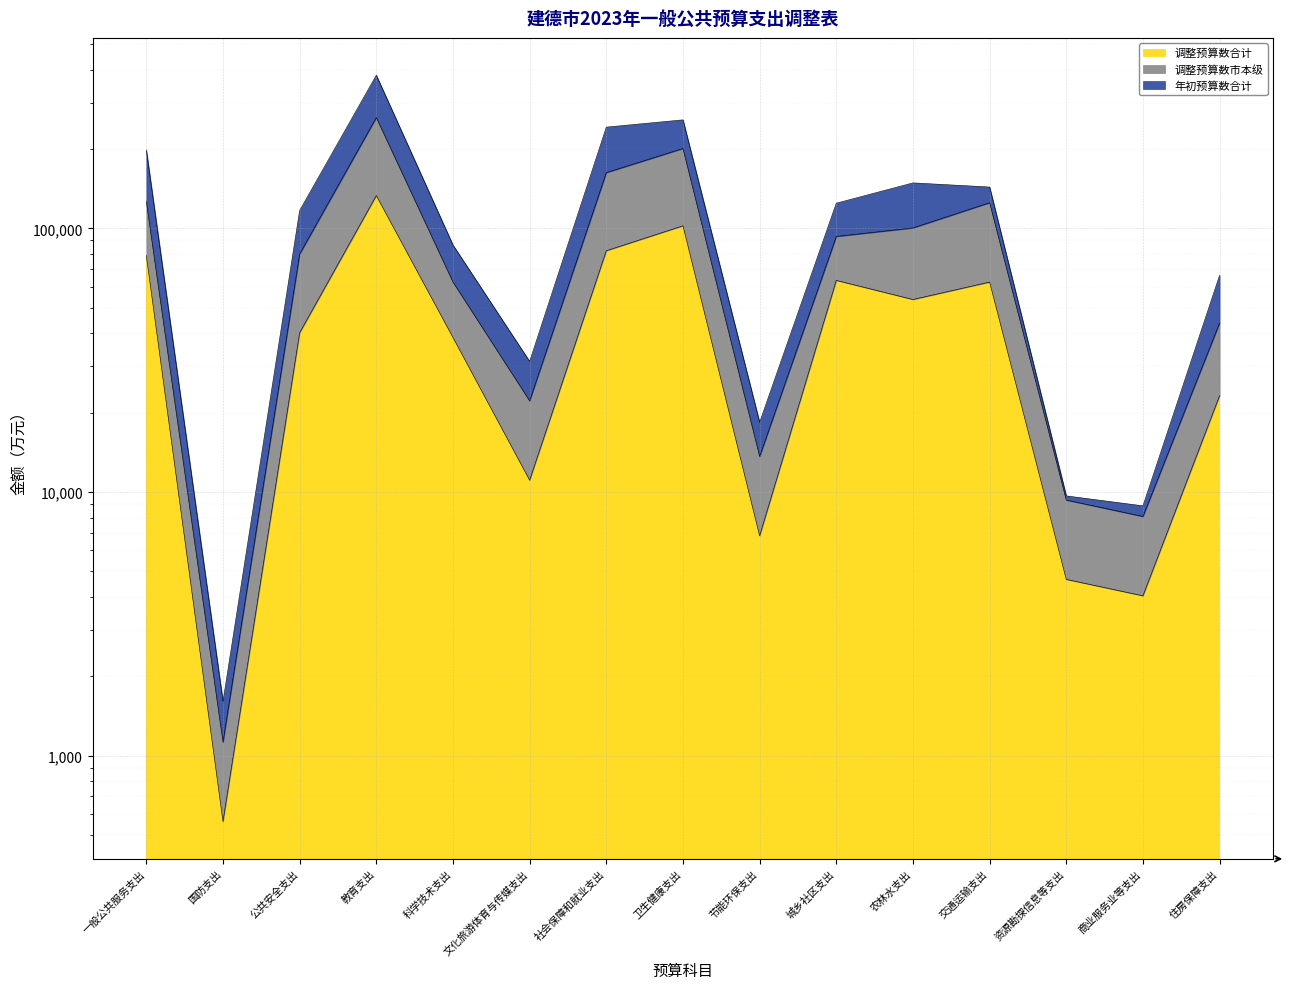

True or false: 调整预算数市本级 and 调整预算数合计 intersect in this chart.

False